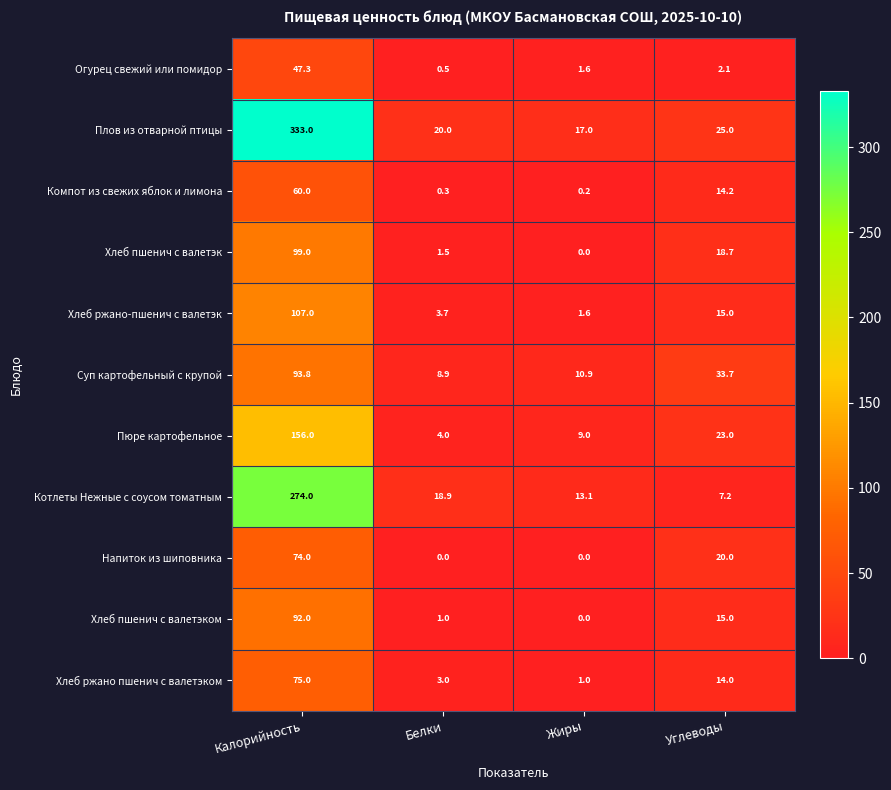

The value of Хлеб ржано пшенич с валетэком at Углеводы is 24.6. True or false?

False